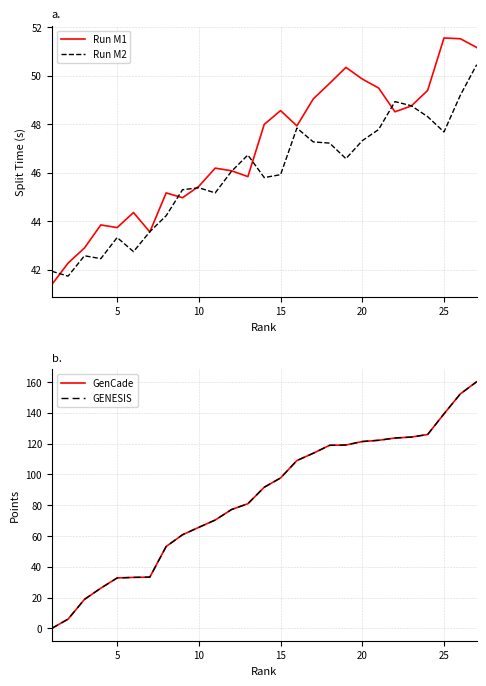

The Run M2 series shows 69.1 at 20. True or false?

False